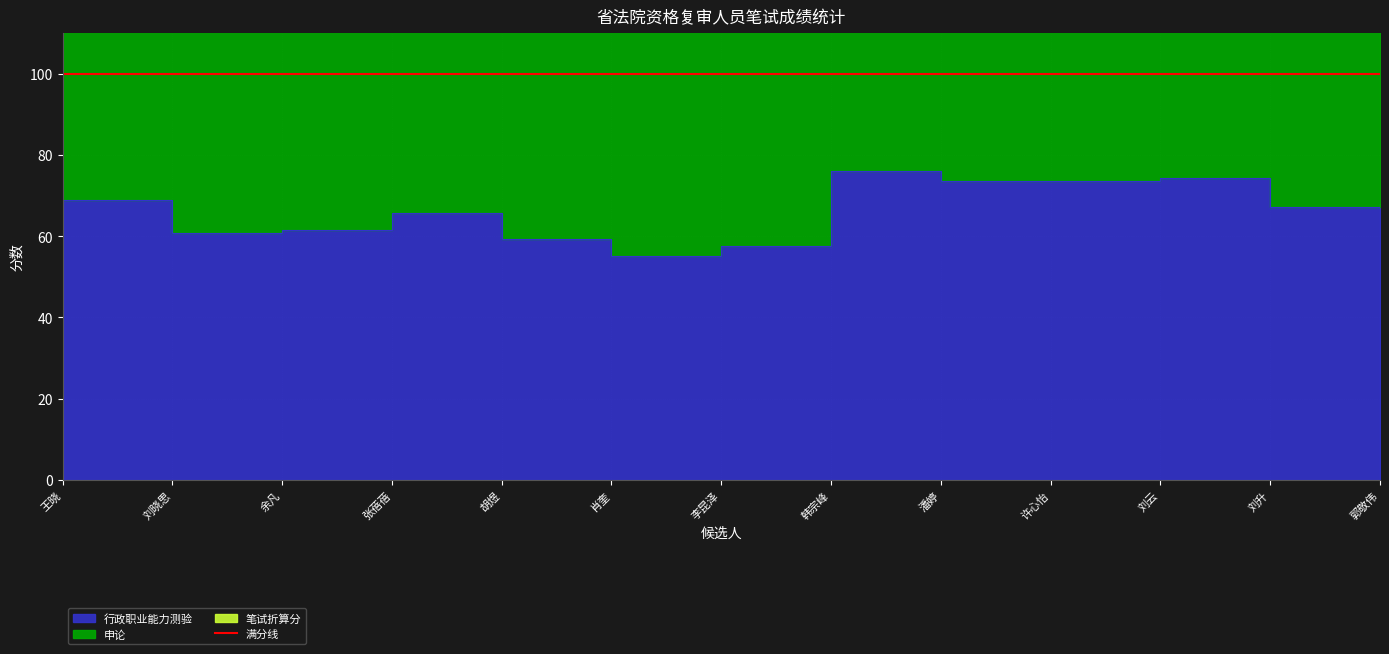

True or false: 笔试折算分 has more than 2 points higher than both neighbors.

False